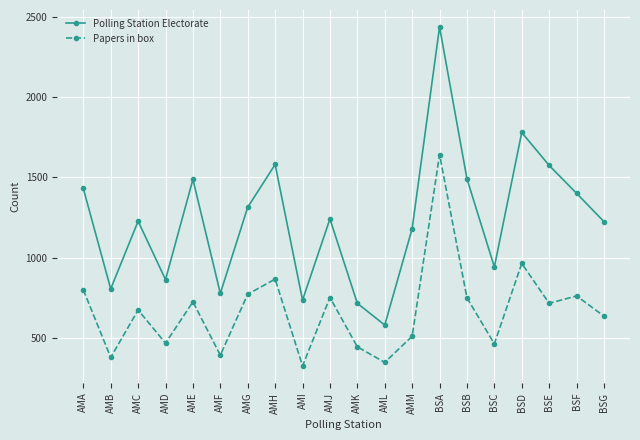

What is the greatest value displayed?

2440